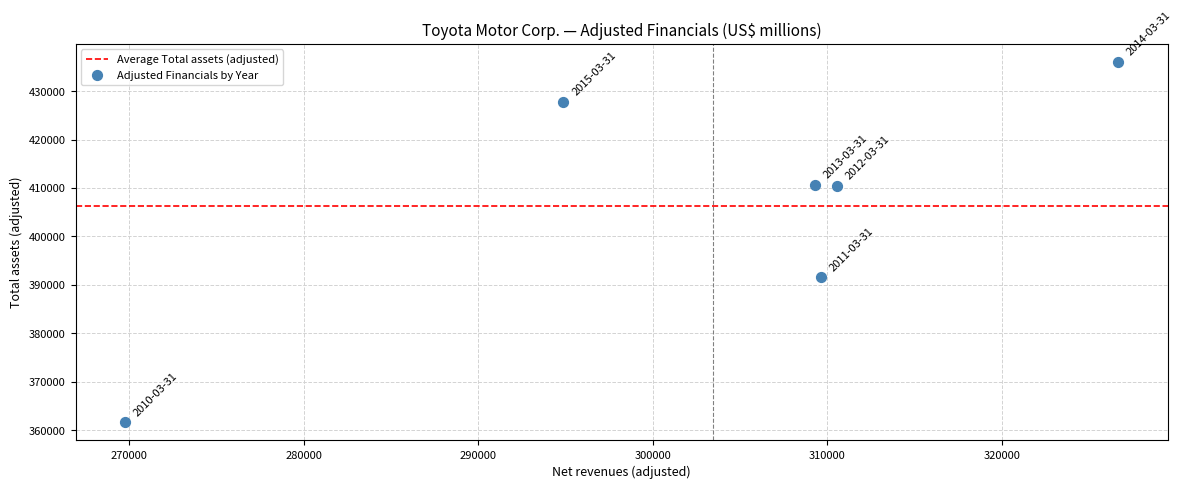

What is the average X value?

303464